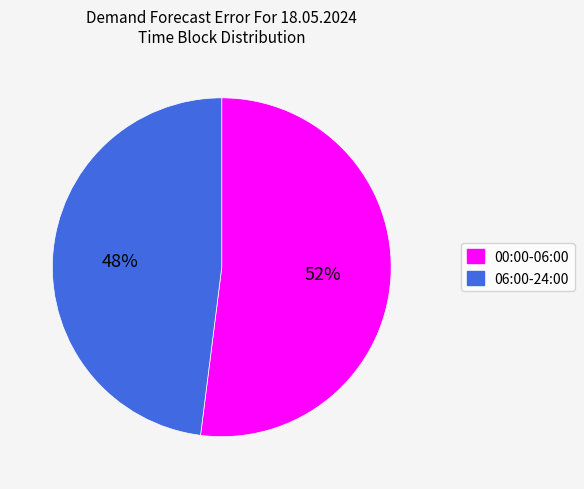

Does 00:00-06:00 account for over 50% of the chart?

Yes